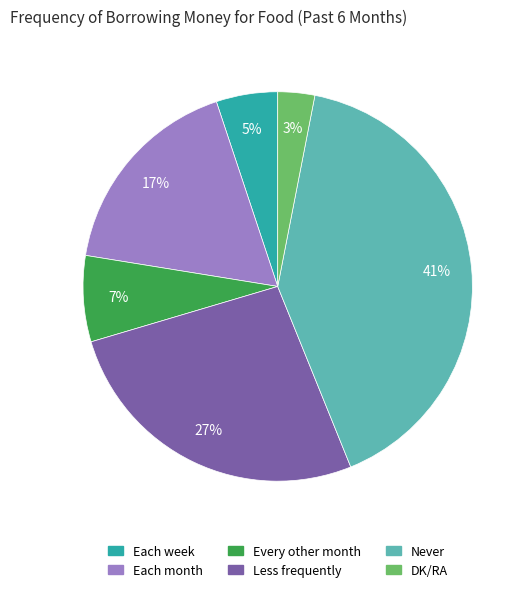

Is there any slice that represents more than half of the pie?

No